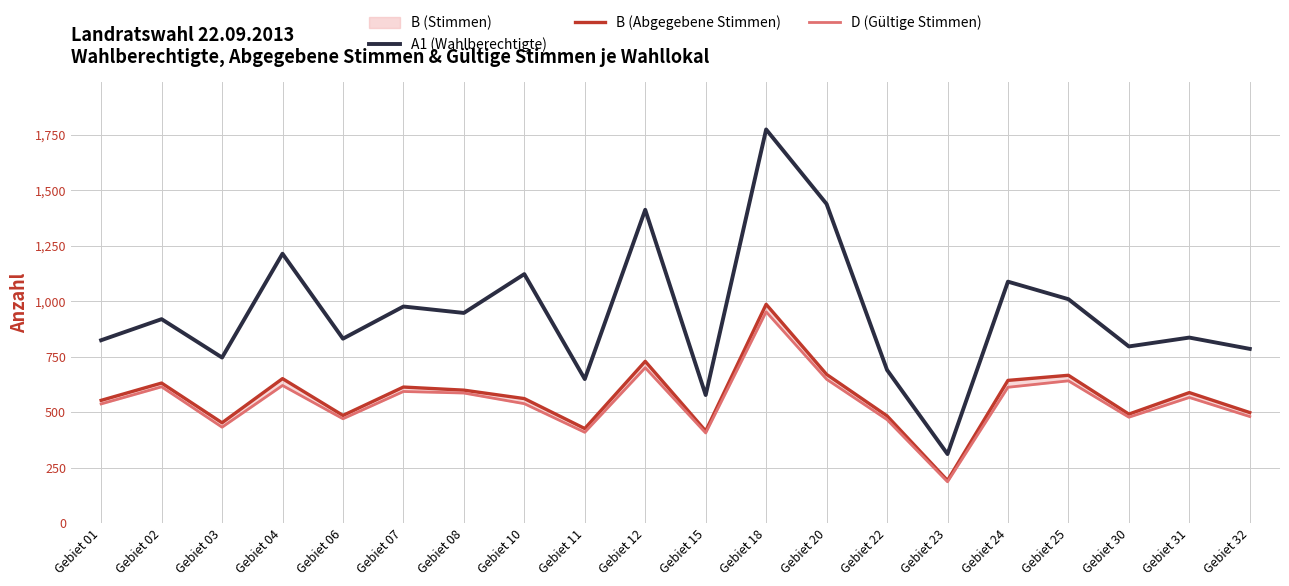

How many lines are shown in the chart?

3